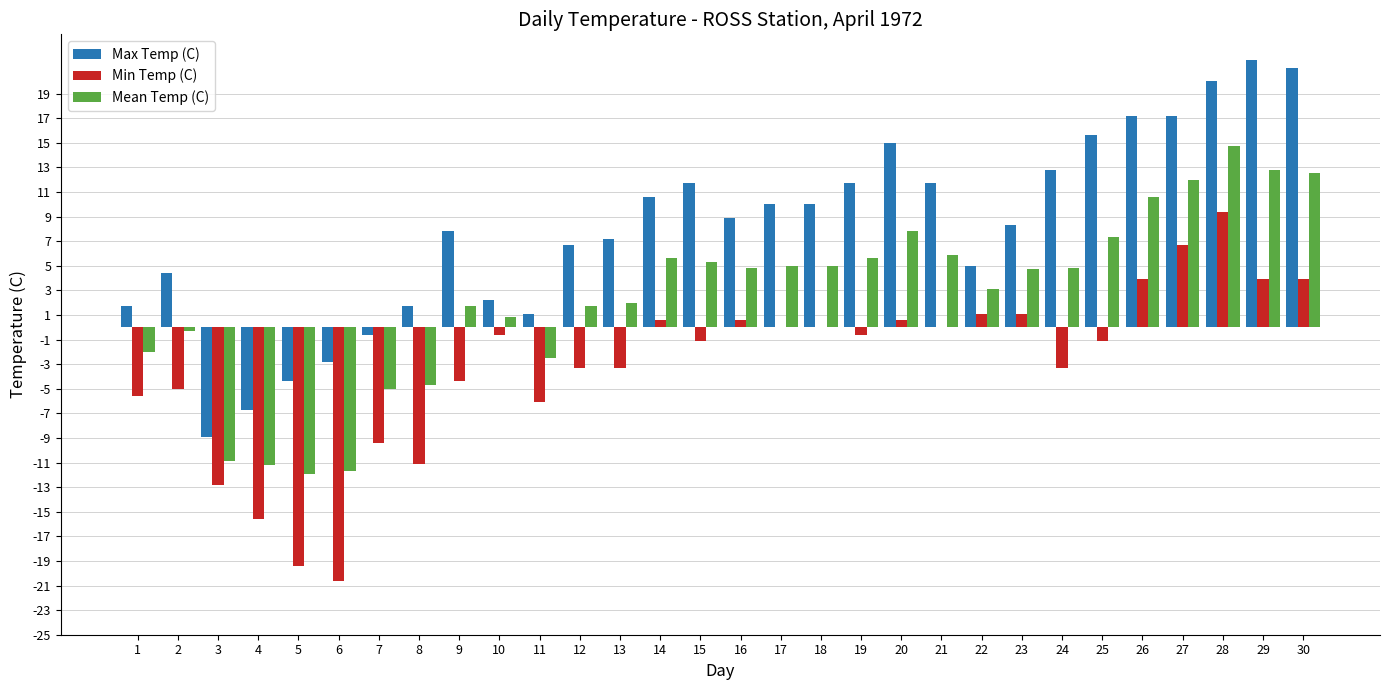

What value does the Max Temp (C) series have at 7?

-0.6